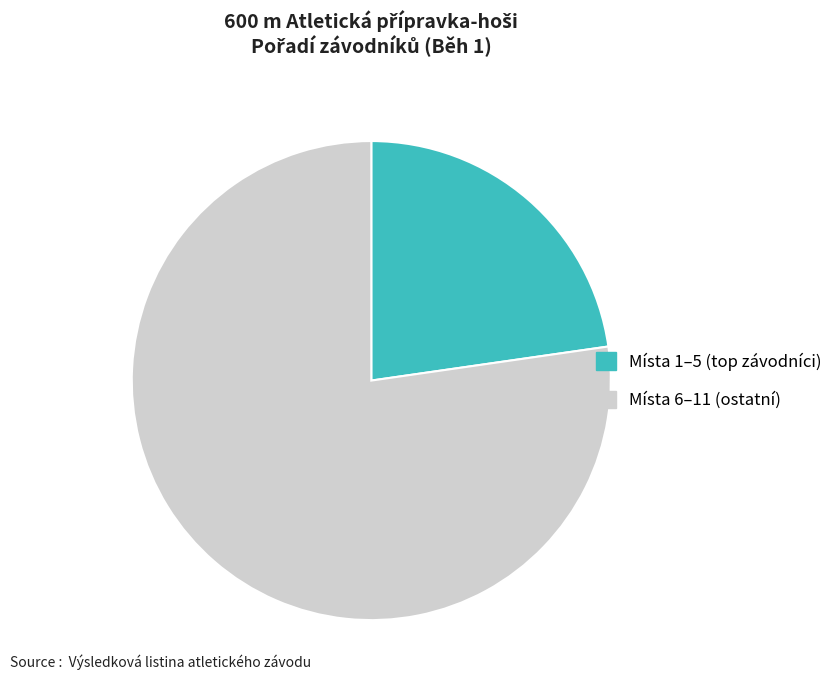

Is there a majority slice in this chart?

Yes